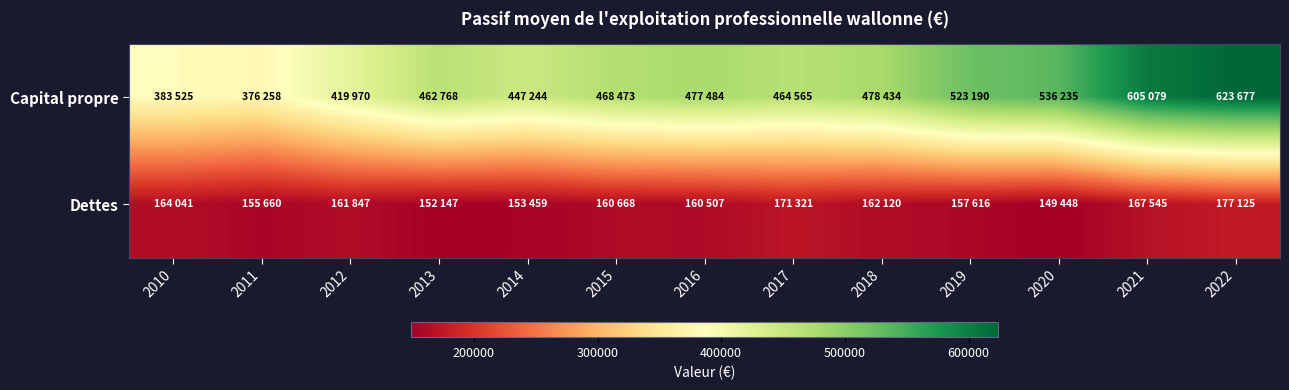

At how many categories does at least one series exceed 221163?

13